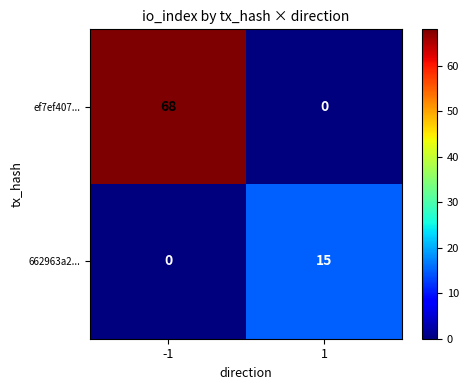

What is the greatest value displayed?

68